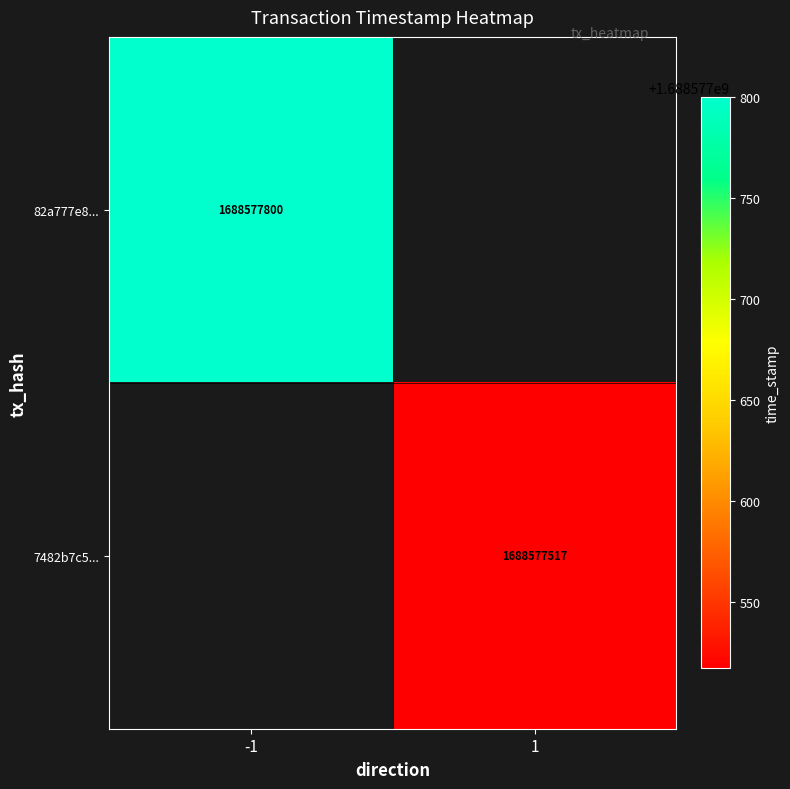

What is the difference between the maximum and second lowest values in the 7482b7c5cb39fad2b3bd0528ae642ed91fdee13 series?

1688577516.0